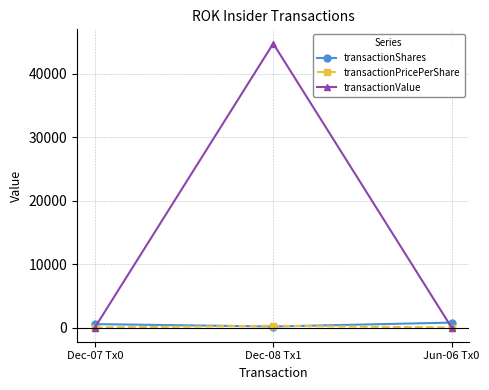

What is the highest value of the transactionPricePerShare series?

279.6